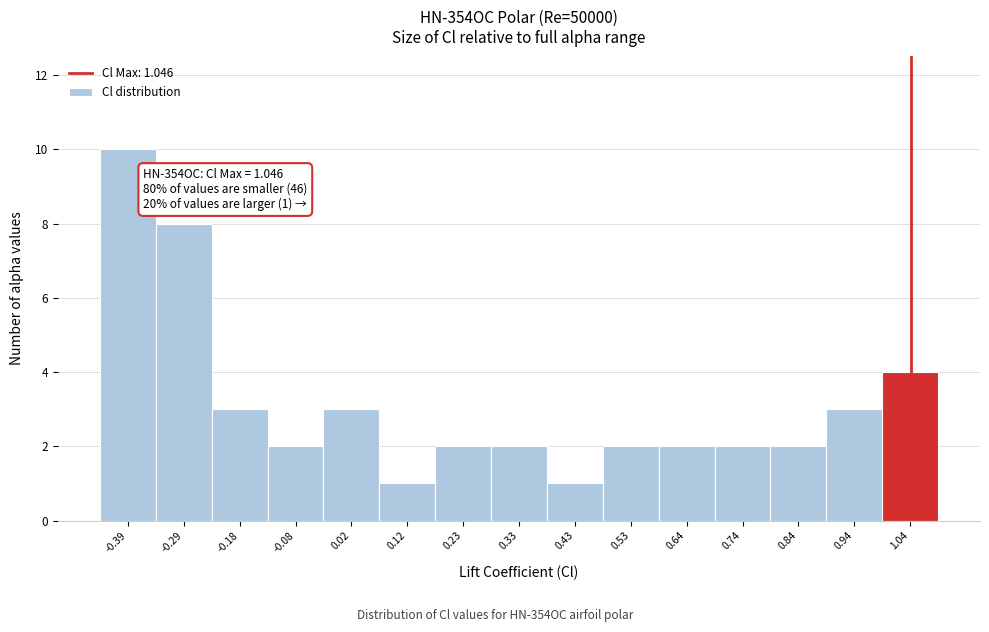

Which range on the x-axis has the tallest bar?

-0.44 to -0.34